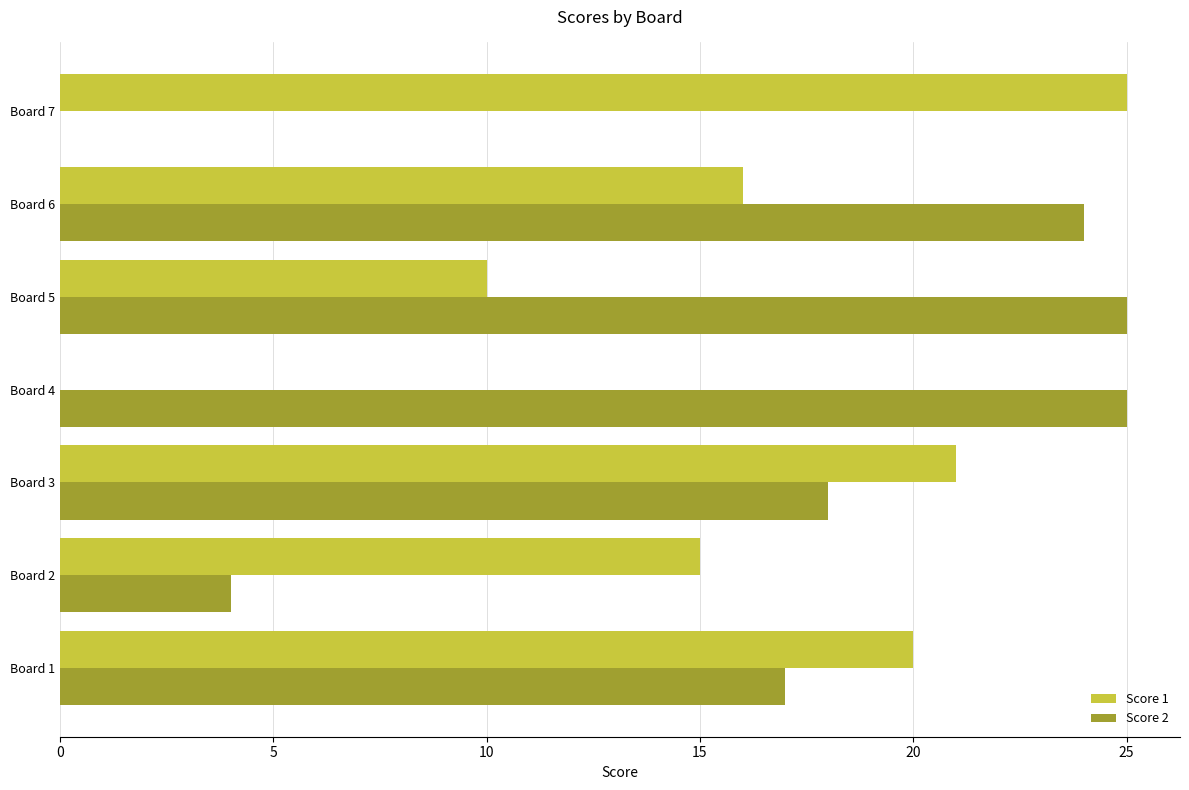

What is the sum of all Score 2 values?

113